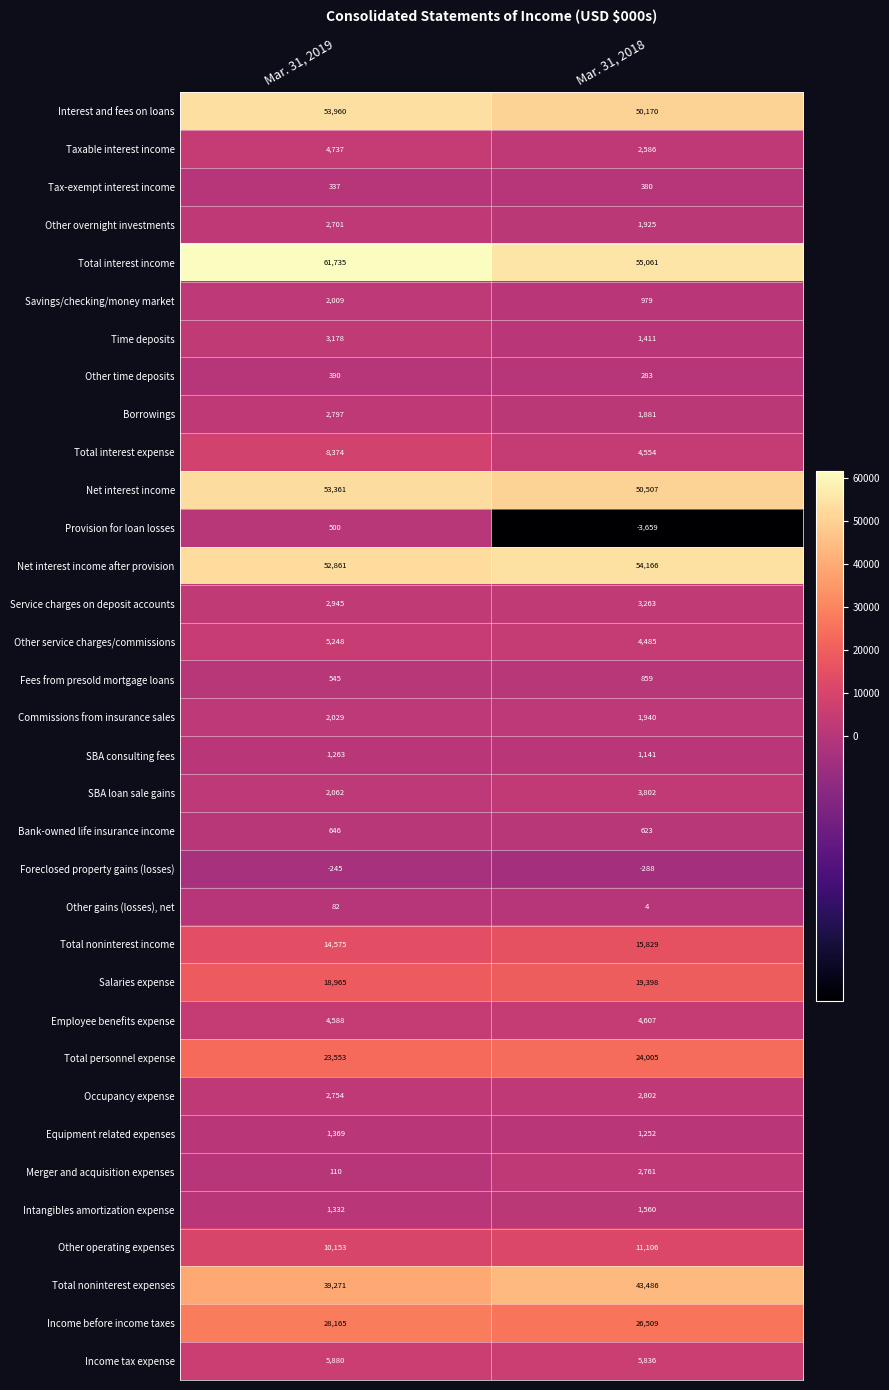

At which category is the sum across all series the highest?

Mar. 31, 2019